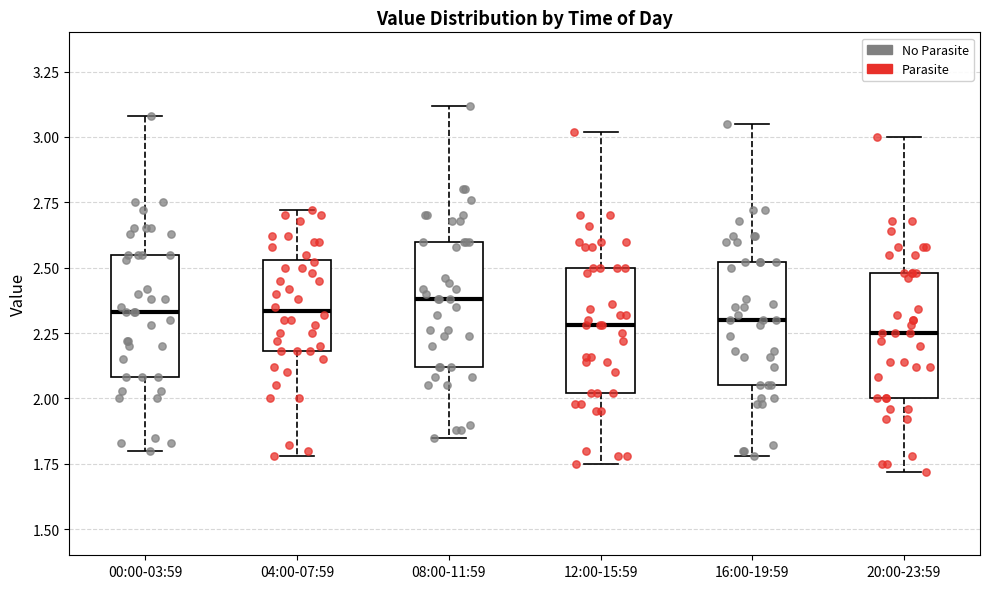

Reading left to right, read every box against the y-axis: the position of its median line, the range the box covers, and the ends of its whiskers. The values are not printed on the chart, so give them approximately, as read against the axis.

00:00-03:59: median 2.35, box 2.10 to 2.55, whiskers 1.80 to 3.10
04:00-07:59: median 2.35, box 2.20 to 2.55, whiskers 1.80 to 2.70
08:00-11:59: median 2.40, box 2.10 to 2.60, whiskers 1.85 to 3.10
12:00-15:59: median 2.30, box 2.00 to 2.50, whiskers 1.75 to 3.00
16:00-19:59: median 2.30, box 2.05 to 2.50, whiskers 1.80 to 3.05
20:00-23:59: median 2.25, box 2.00 to 2.50, whiskers 1.70 to 3.00